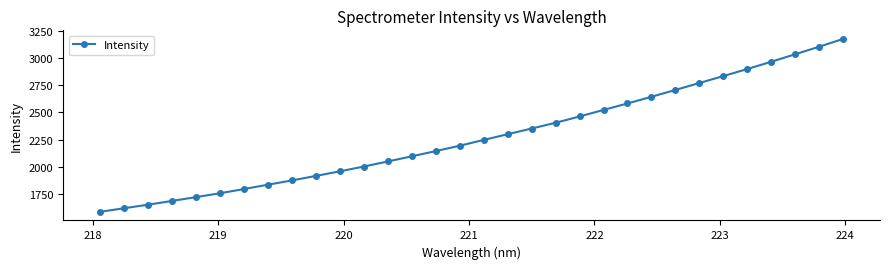

What is the minimum value shown in the chart?

1589.5